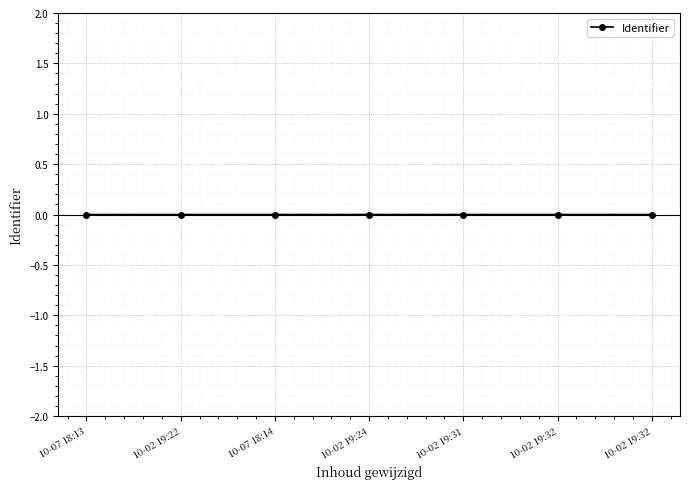

List the labels in order of value, largest first.

10-02 19:32, 10-02 19:32, 10-02 19:31, 10-02 19:24, 10-07 18:14, 10-02 19:22, 10-07 18:13